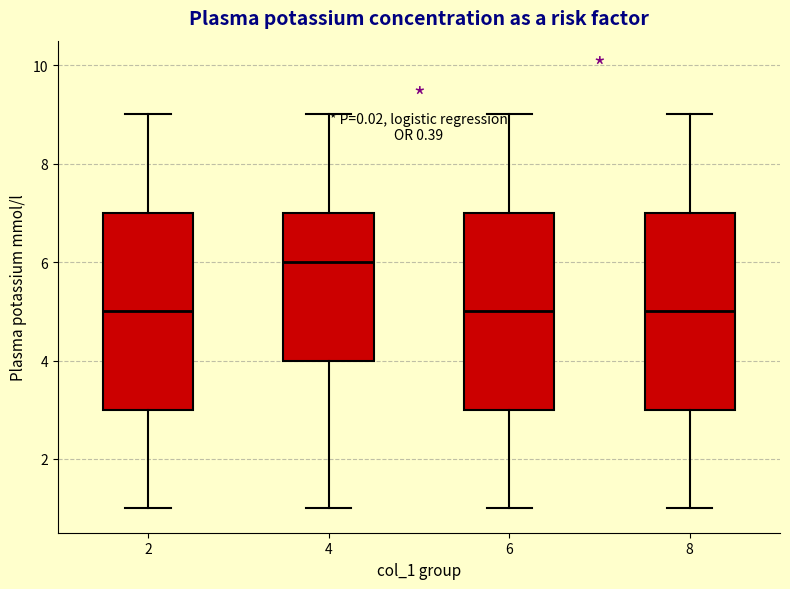

Reading left to right, transcribe this box plot: for each box, give where its median line is, the range the box spans, and where its two whiskers end, as read against the y-axis. The values are not printed on the chart, so give them approximately, as read against the axis.

2: median 5, box 3 to 7, whiskers 1 to 9
4: median 6, box 4 to 7, whiskers 1 to 9
6: median 5, box 3 to 7, whiskers 1 to 9
8: median 5, box 3 to 7, whiskers 1 to 9